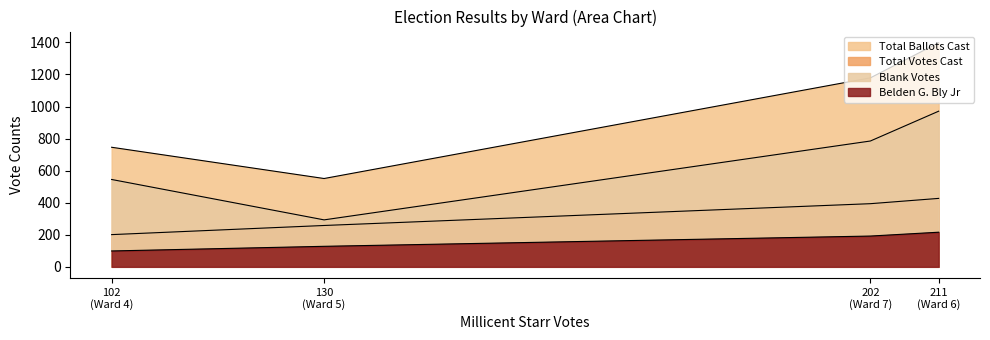

What is the difference between the maximum and minimum values in the Belden G. Bly Jr series?

117